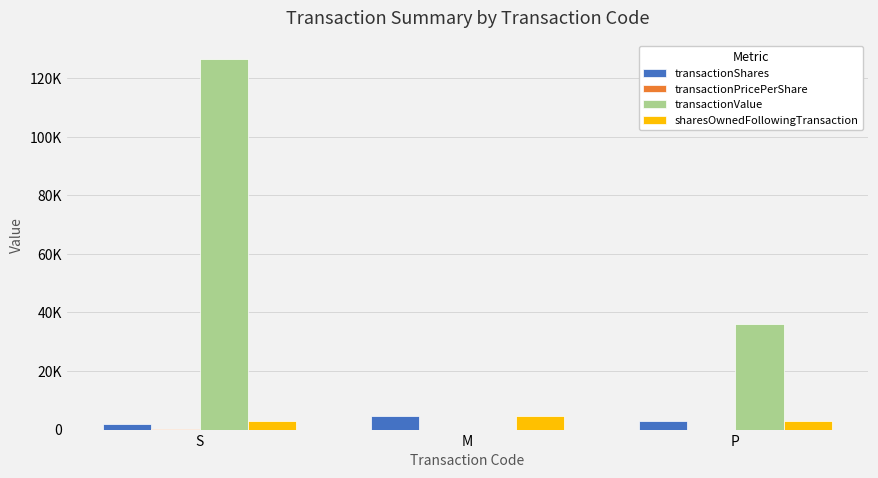

Are the bars grouped side by side (vs. stacked)?

Yes